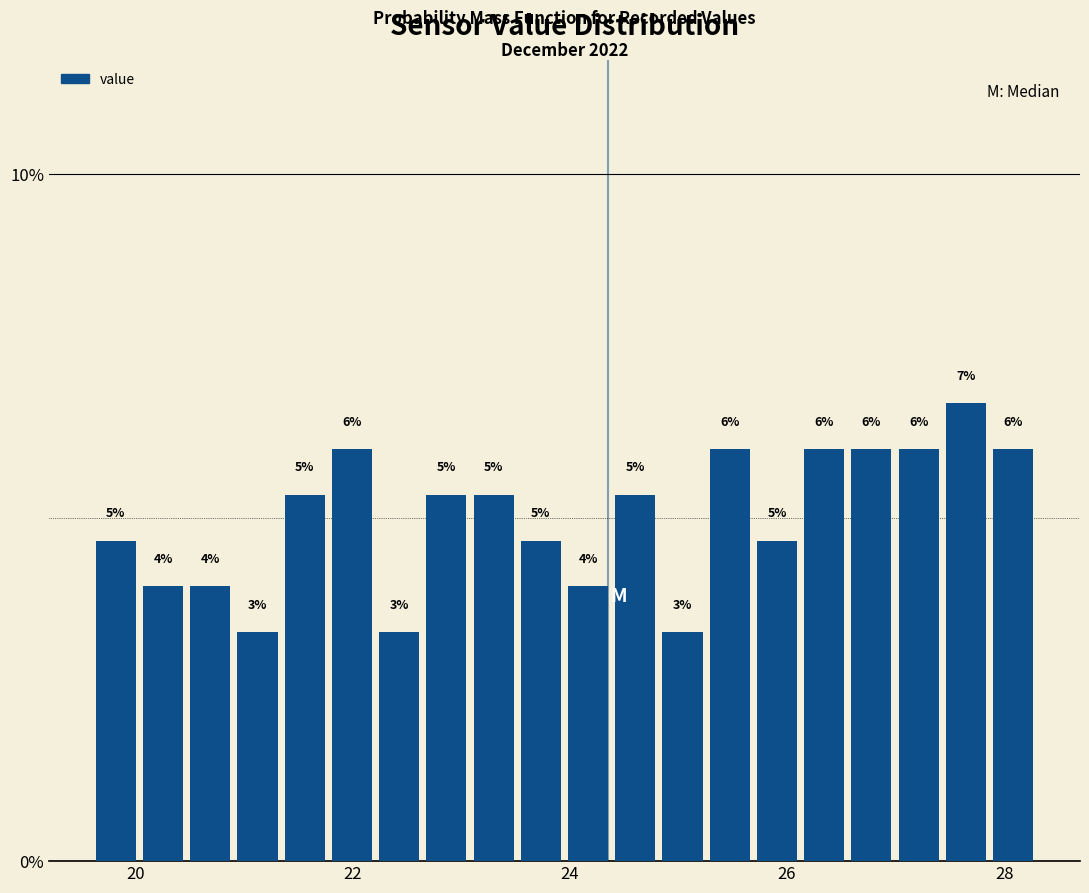

Read against the x-axis, roughly where is the centre of the tallest bar?

27.6